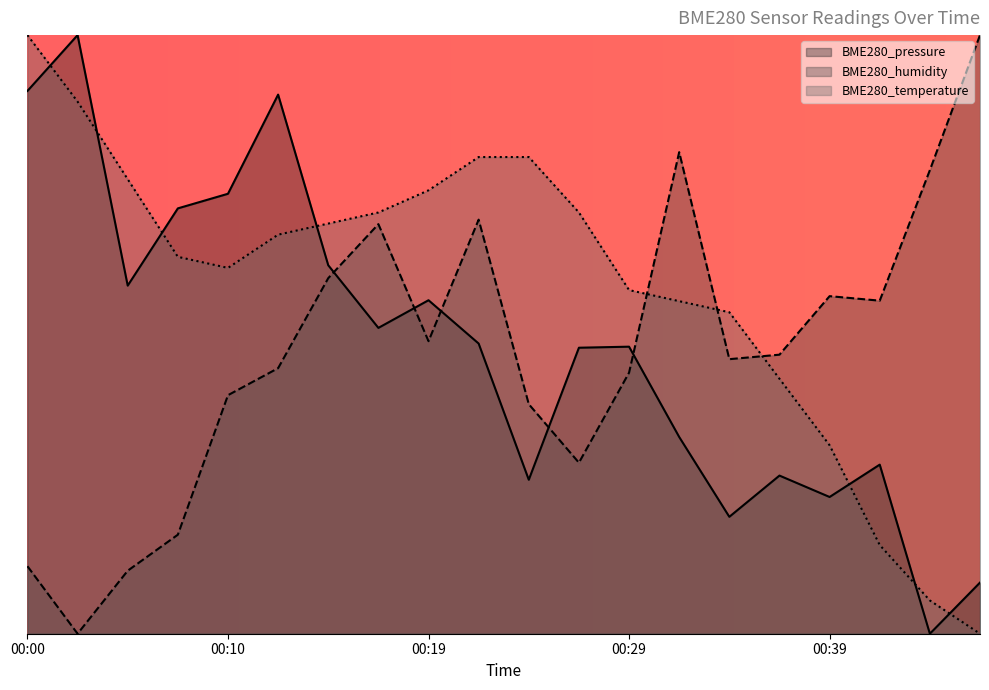

What is the difference between the maximum and minimum values in the BME280_pressure series?

1.0